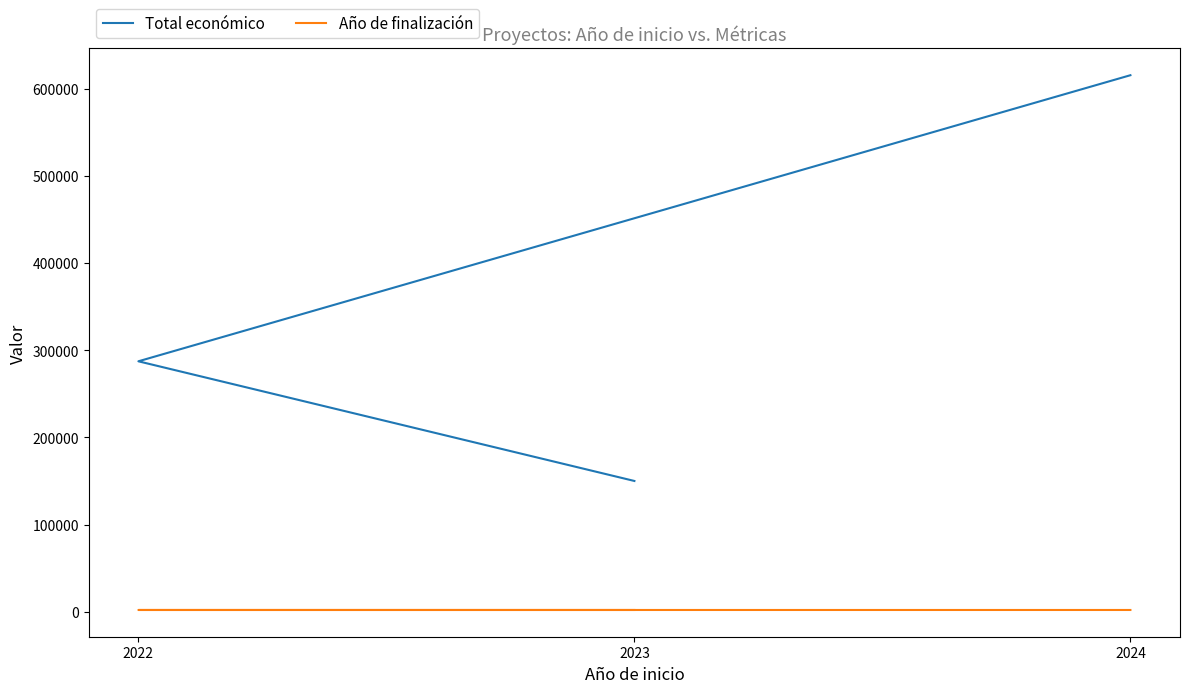

Is the value of Total económico at 2024 greater than the value of Año de finalización at 2023?

Yes